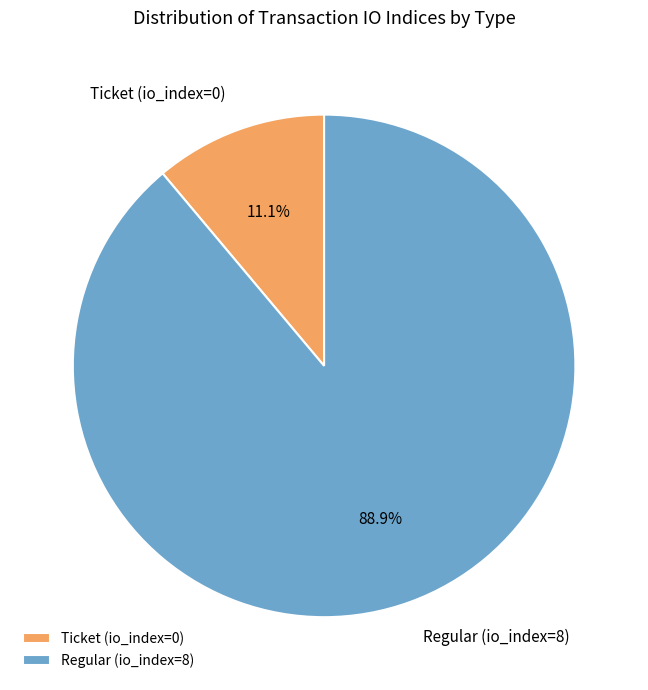

Combined, what portion of the pie is Ticket (io_index=0) and Regular (io_index=8)?

100.0%